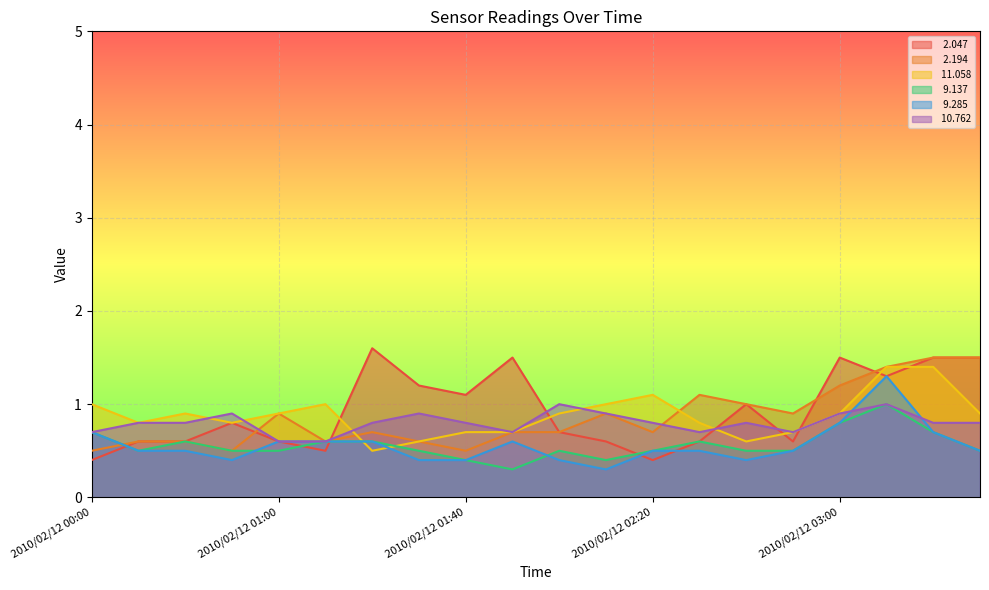

List the series in order of their peak value, lowest first.

  9.137,  10.762,   9.285,  11.058,   2.194,   2.047